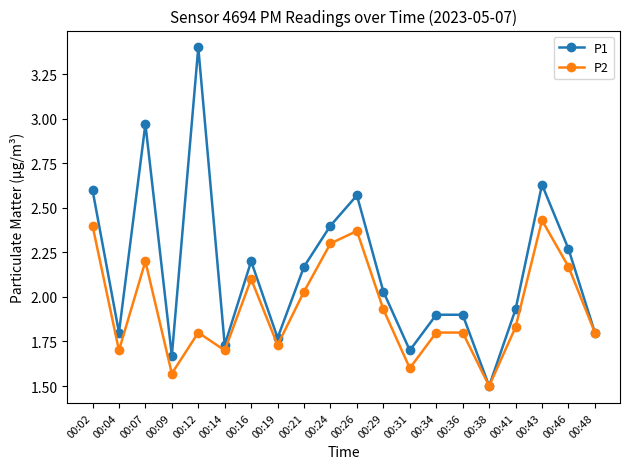

What is the spread (max minus min) of values at 00:43?

0.2